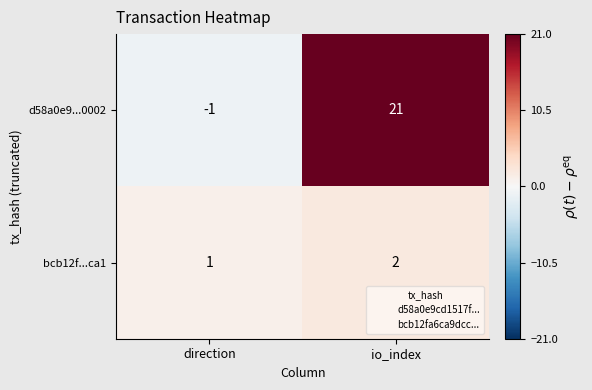

Which series has the widest spread of values?

d58a0e9...0002